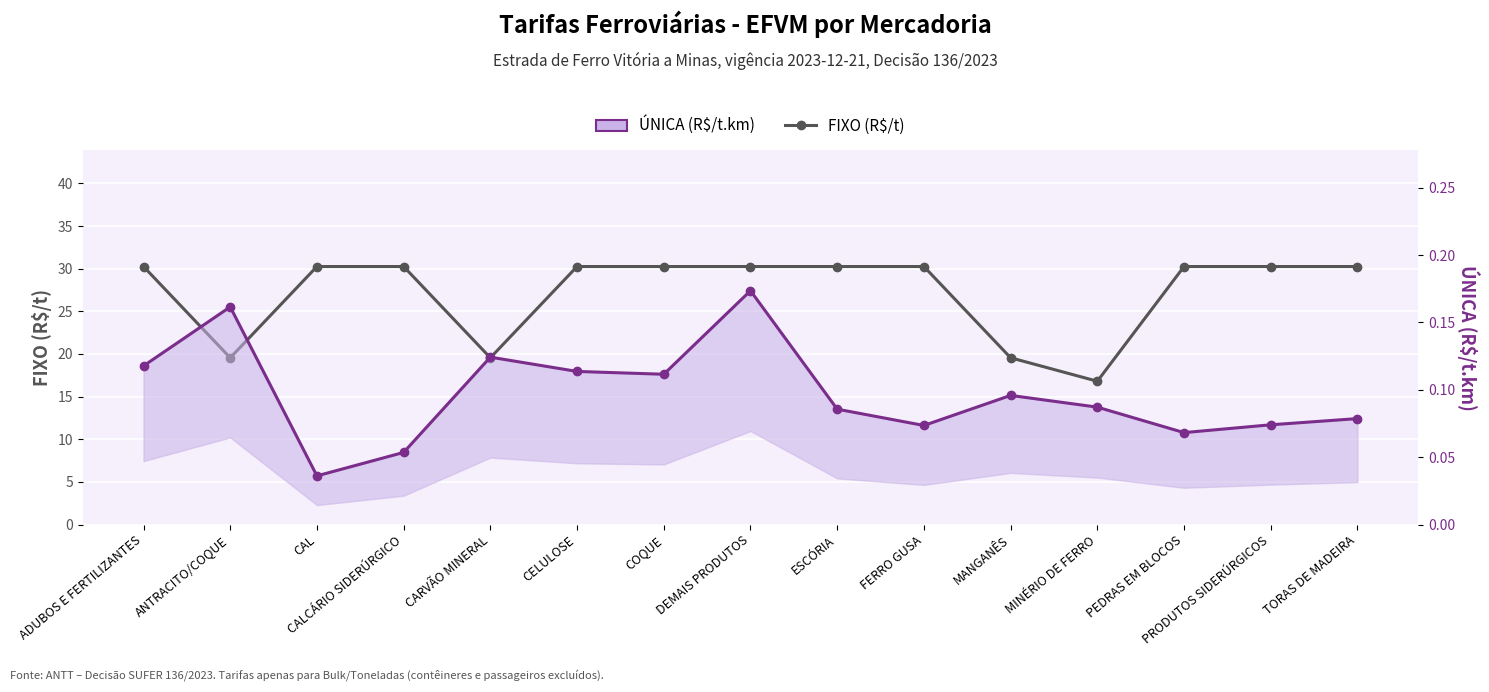

What is the difference between the highest and lowest values at MINÉRIO DE FERRO?

16.7